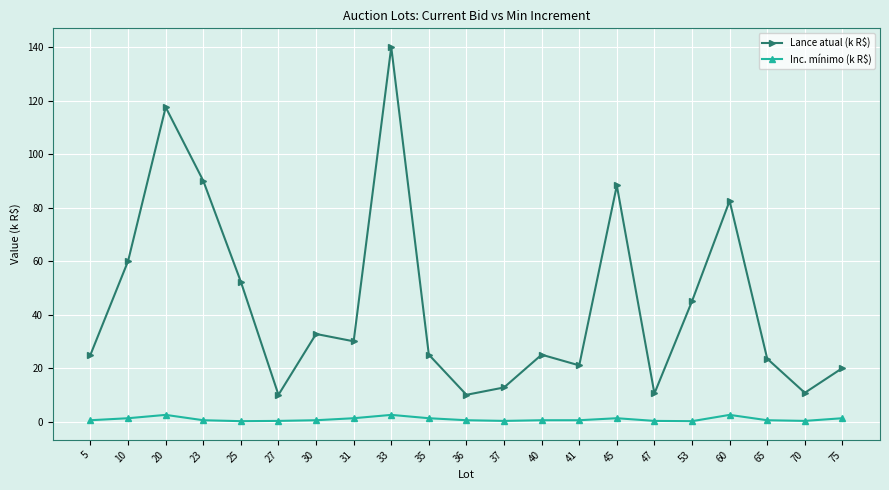

What is the value of the Lance atual (k R$) point at the 12th from the left?

12.8